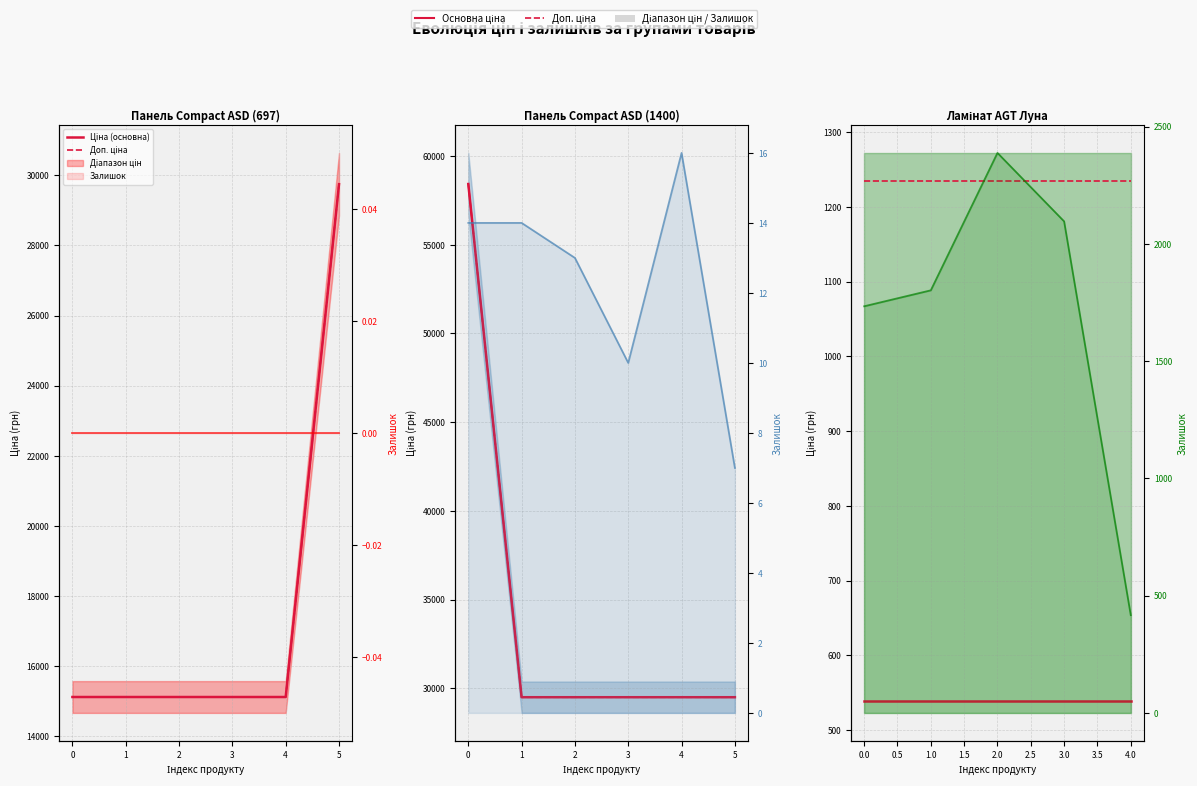

What is the total value across all series at 3.0?

3870.4